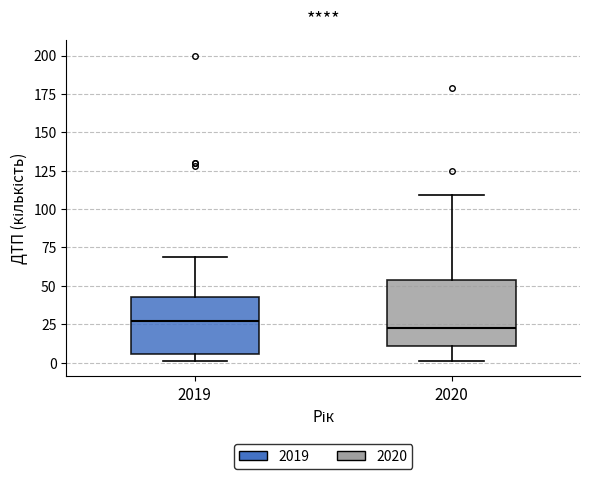

Reading left to right, read every box against the y-axis: the position of its median line, the range the box covers, and the ends of its whiskers. The values are not printed on the chart, so give them approximately, as read against the axis.

2019: median 25, box 5 to 45, whiskers 0 to 70
2020: median 25, box 10 to 55, whiskers 0 to 110